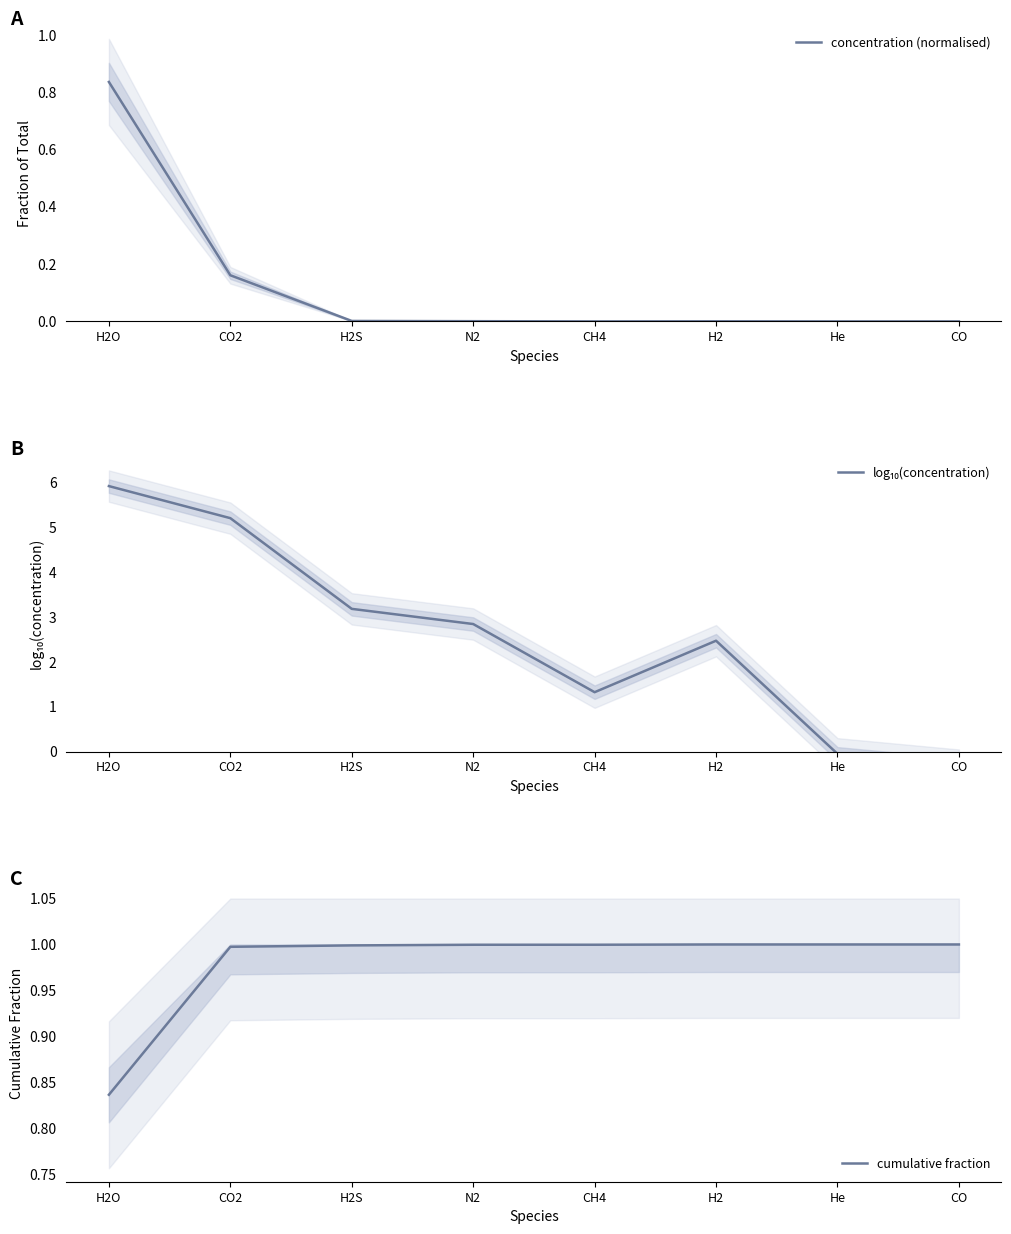

List the labels in order of log₁₀(concentration) value, largest first.

H2O, CO2, H2S, N2, H2, CH4, He, CO